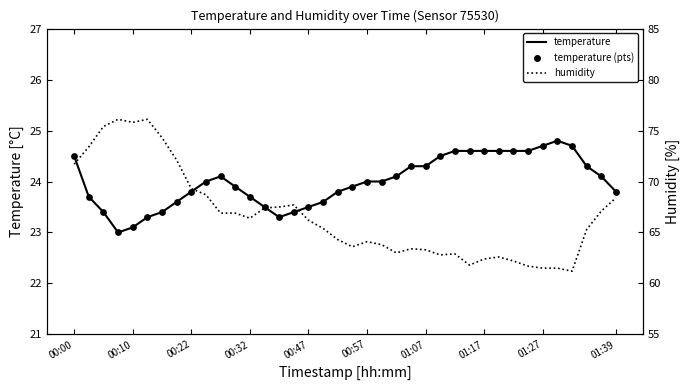

What is the total value across all series at 00:47?

113.2